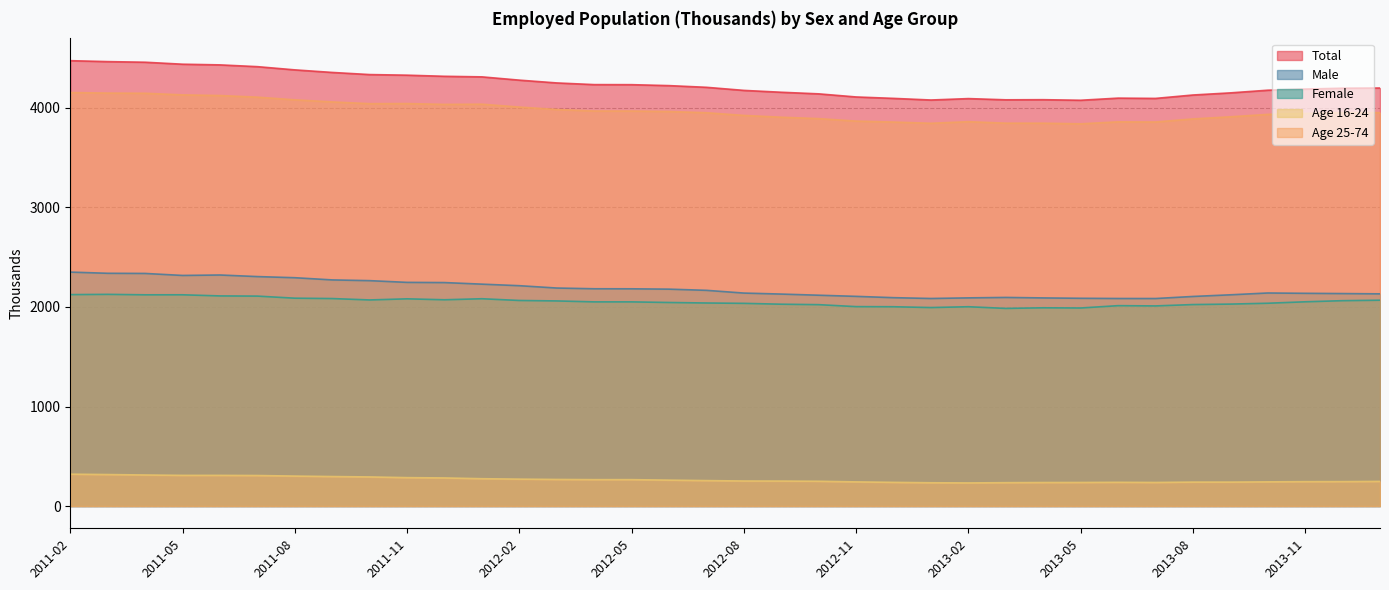

What is the total value across all series at 2012-05?

12701.6